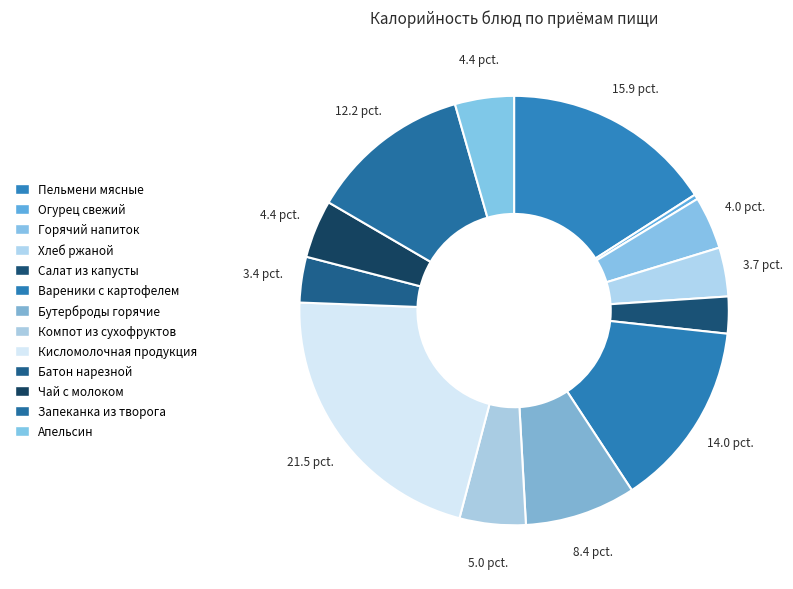

How many segments does this pie chart have?

13